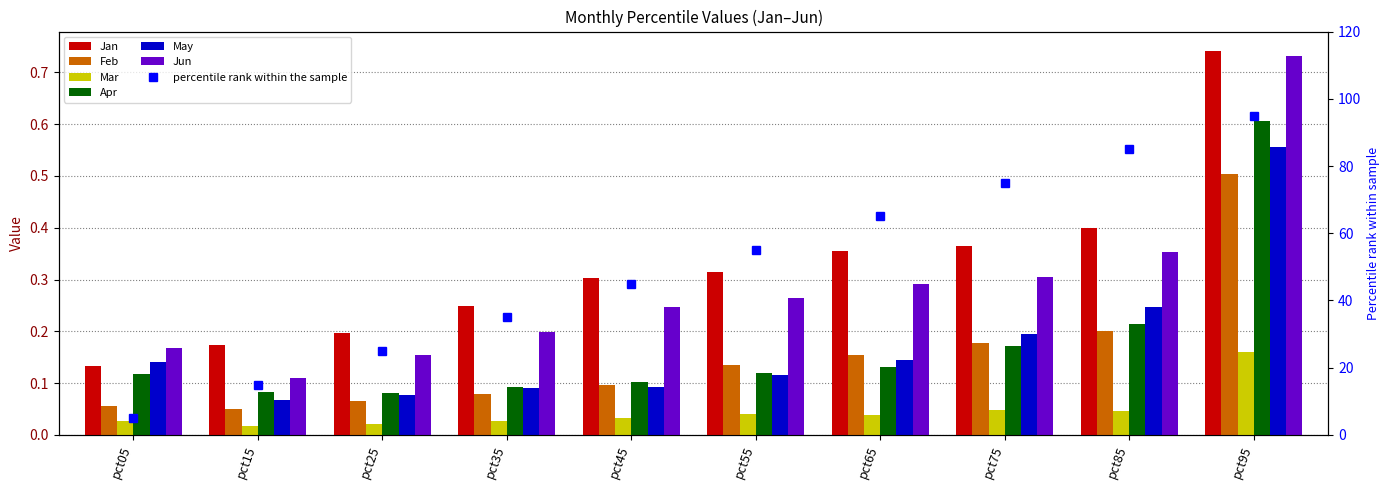

Is the value of Apr at pct85 greater than the value of Mar at pct45?

Yes